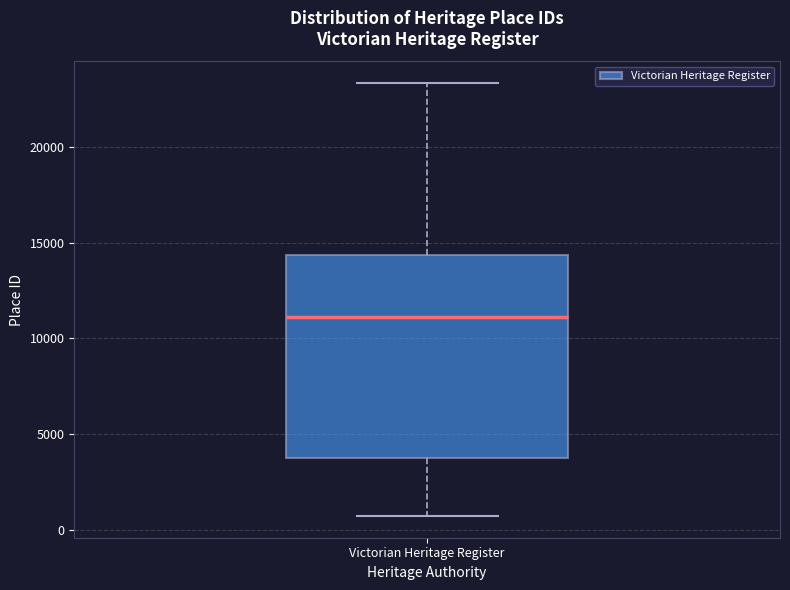

Read this box plot against the y-axis: the position of the median line, the range covered by the box, and the ends of both whiskers. The values are not printed on the chart, so give them approximately, as read against the axis.

median 11000, box 3500 to 14500, whiskers 500 to 23500